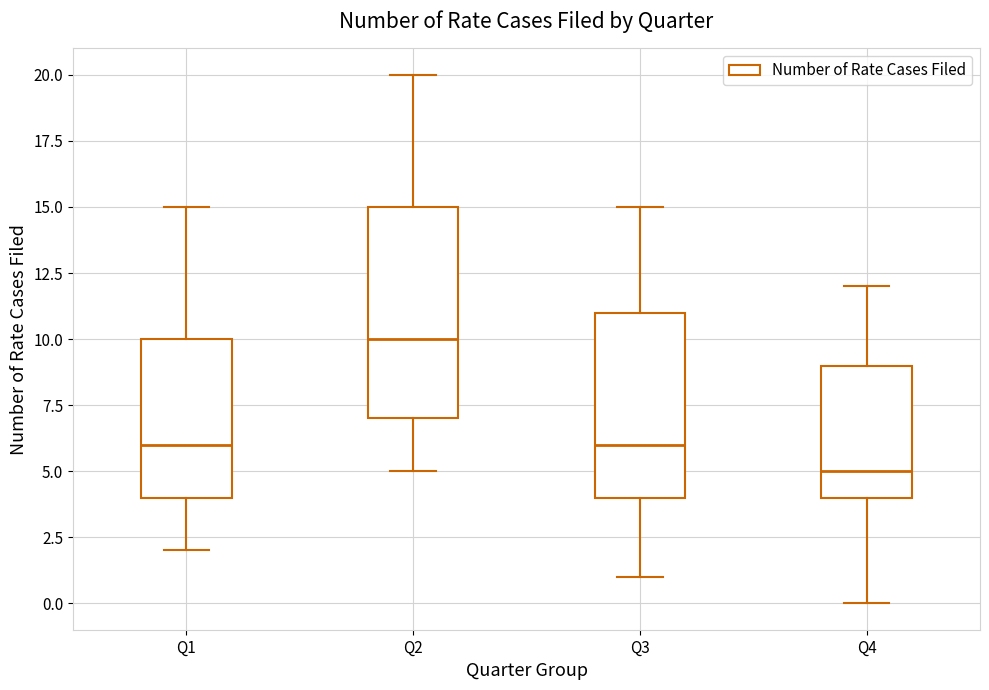

Reading left to right, transcribe this box plot: for each box, give where its median line is, the range the box spans, and where its two whiskers end, as read against the y-axis. The values are not printed on the chart, so give them approximately, as read against the axis.

Q1: median 6, box 4 to 10, whiskers 2 to 15
Q2: median 10, box 7 to 15, whiskers 5 to 20
Q3: median 6, box 4 to 11, whiskers 1 to 15
Q4: median 5, box 4 to 9, whiskers 0 to 12